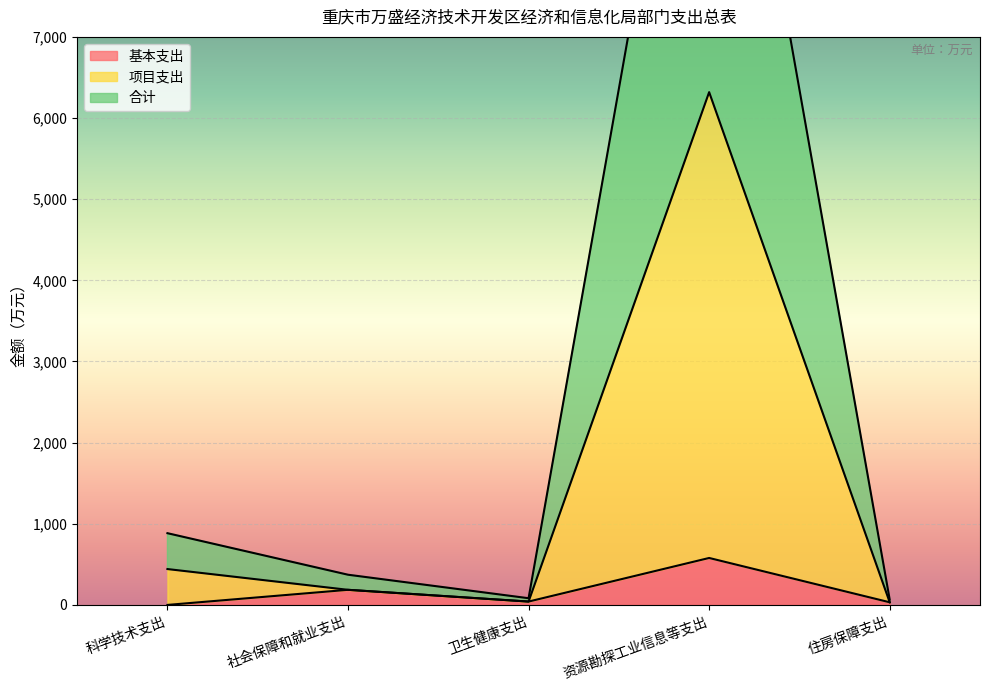

What is the difference between the highest and lowest values at 社会保障和就业支出?

186.1